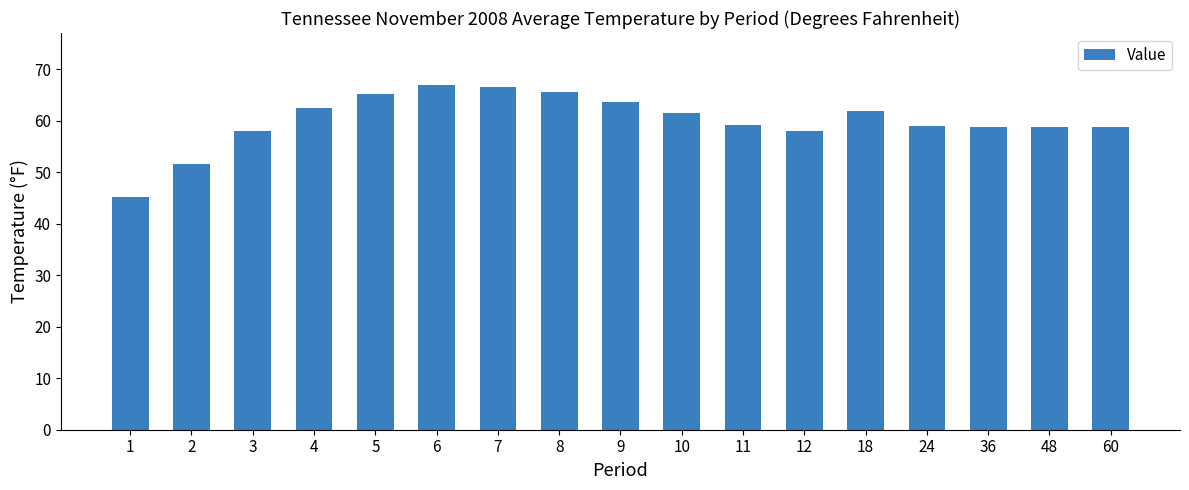

What is the difference between the values at 7 and 11?

7.4